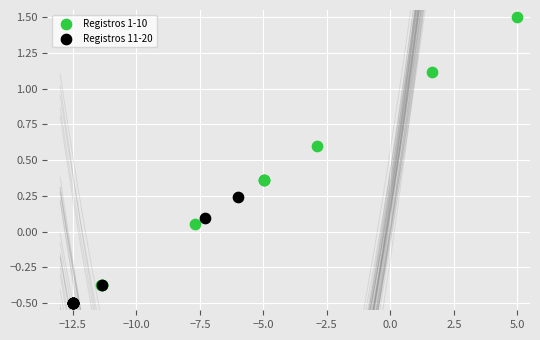

Which series contains the lowest Y value?

Registros 11-20